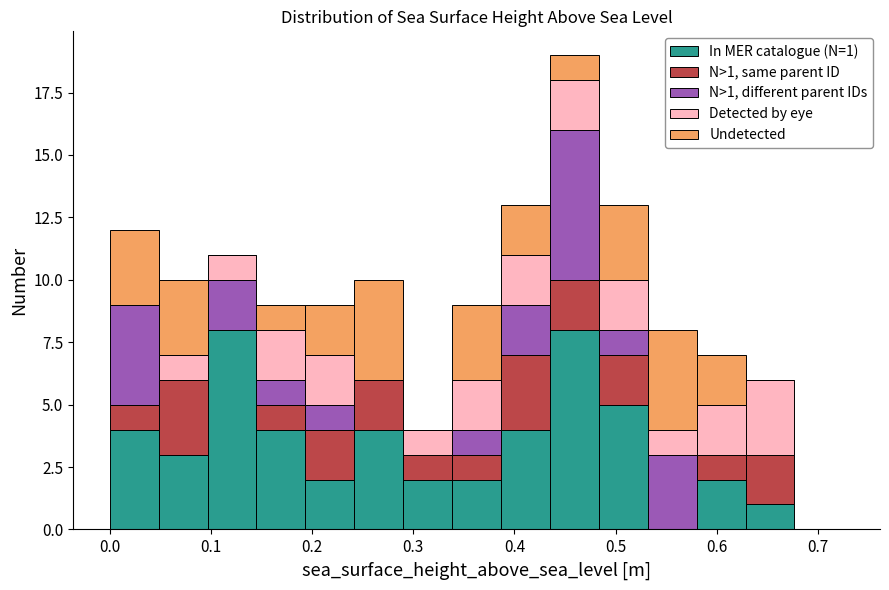

Which range on the x-axis has the tallest stacked bar (by total height)?

0.44 to 0.48